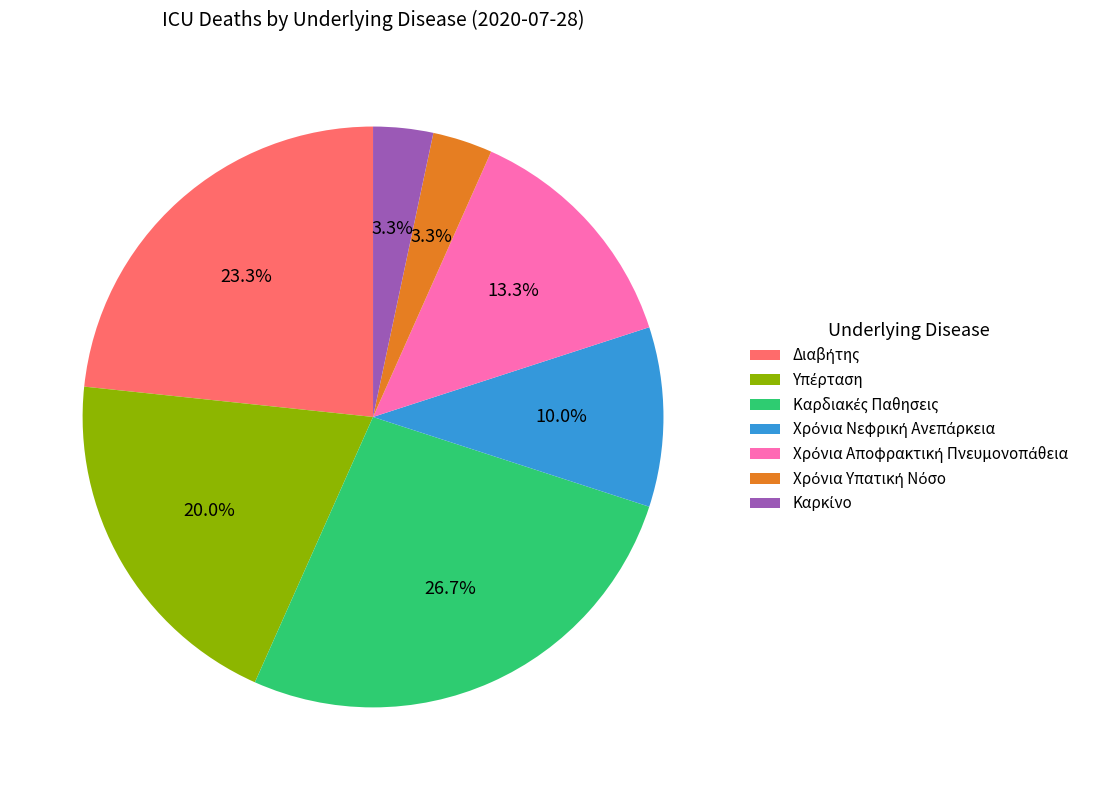

Is there a majority slice in this chart?

No